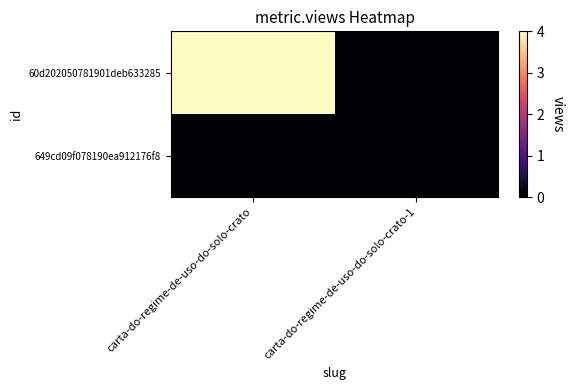

At how many categories does at least one series exceed 0?

1